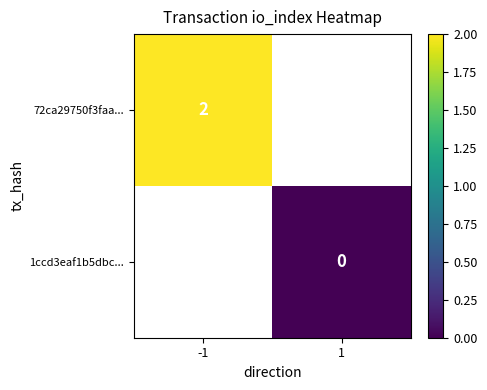

Is the value of 72ca29750f3faa... at -1 greater than the value of 1ccd3eaf1b5dbc... at 1?

Yes